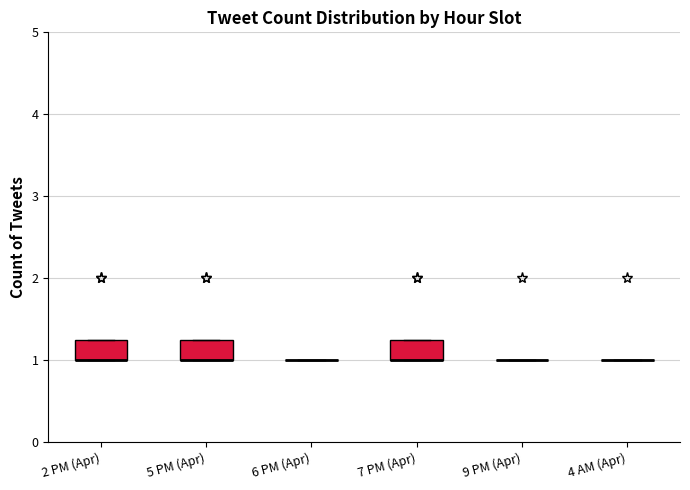

Where is the lower edge of the box for 5 PM (Apr) on the y-axis? The values are not printed on the chart, so give them approximately, as read against the axis.

1.0